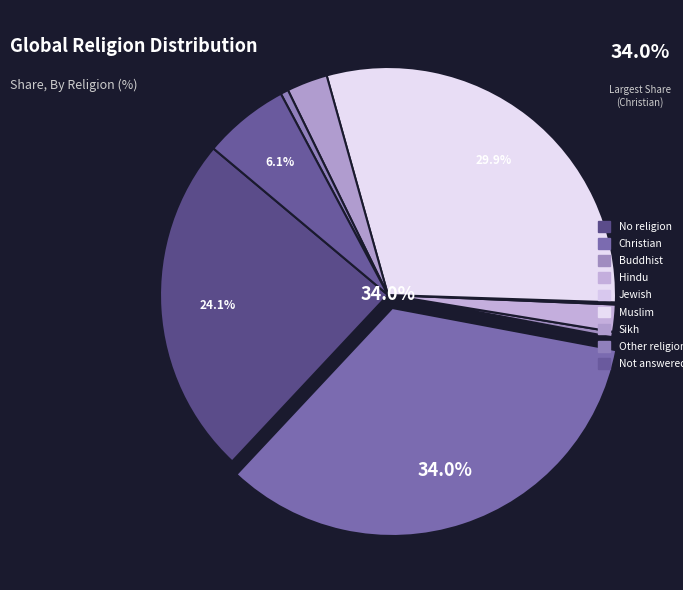

Which slice is the smallest?

Jewish